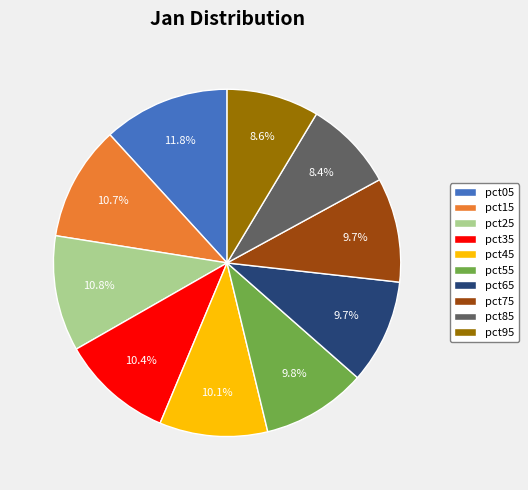

The pct15 slice represents 11% of the pie. True or false?

True